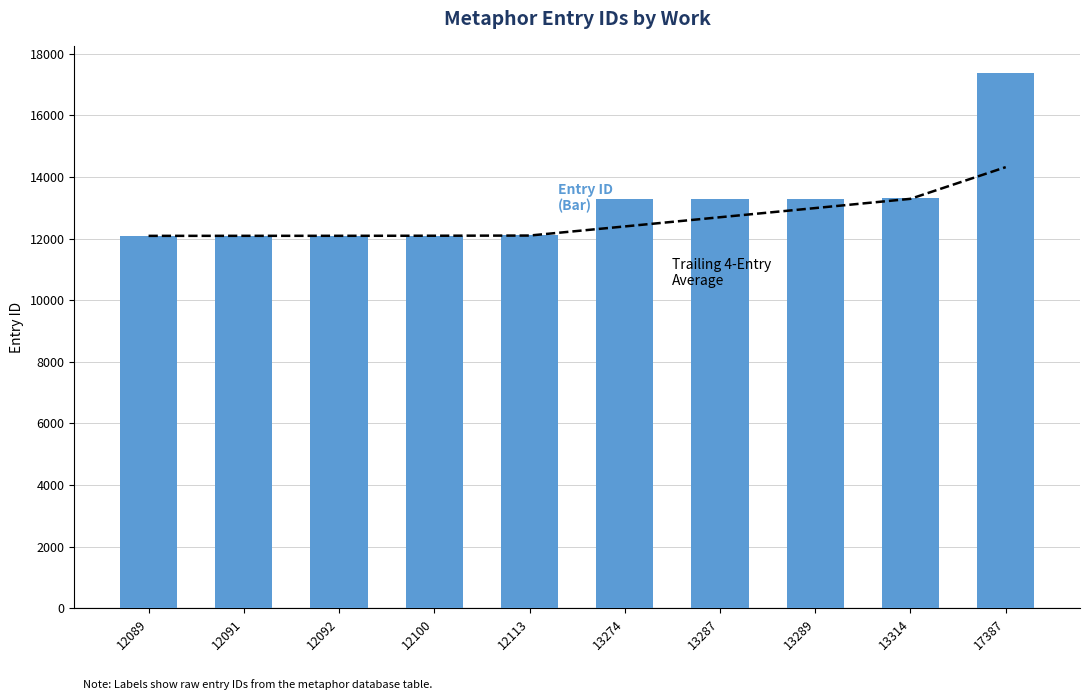

Is it true that Entry ID (Quarterly Contribution) equals 18979.2 at 12113?

False